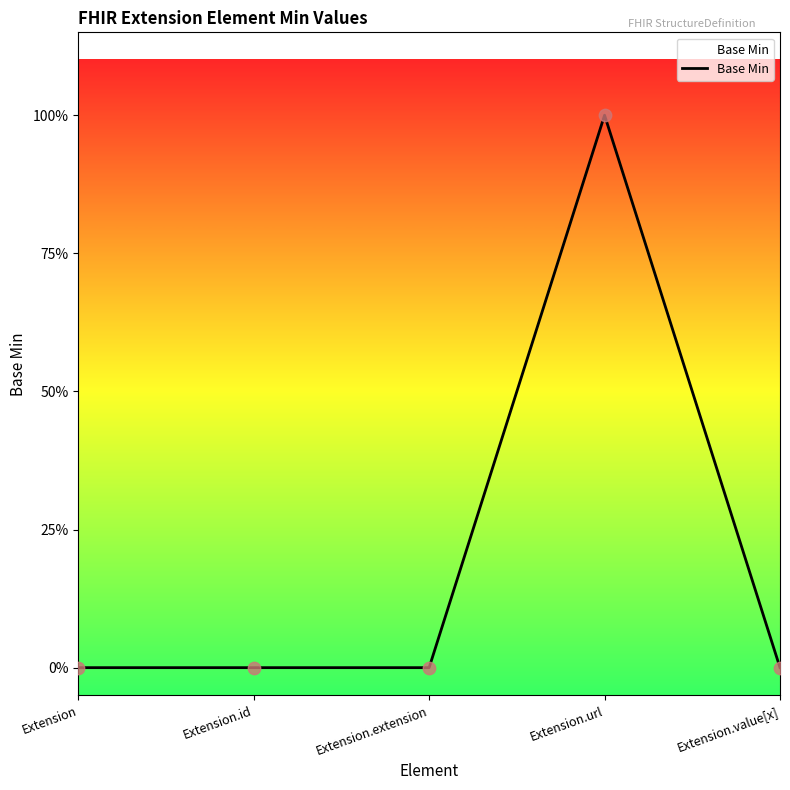

What is the change in value from Extension.extension to Extension.url?

+1